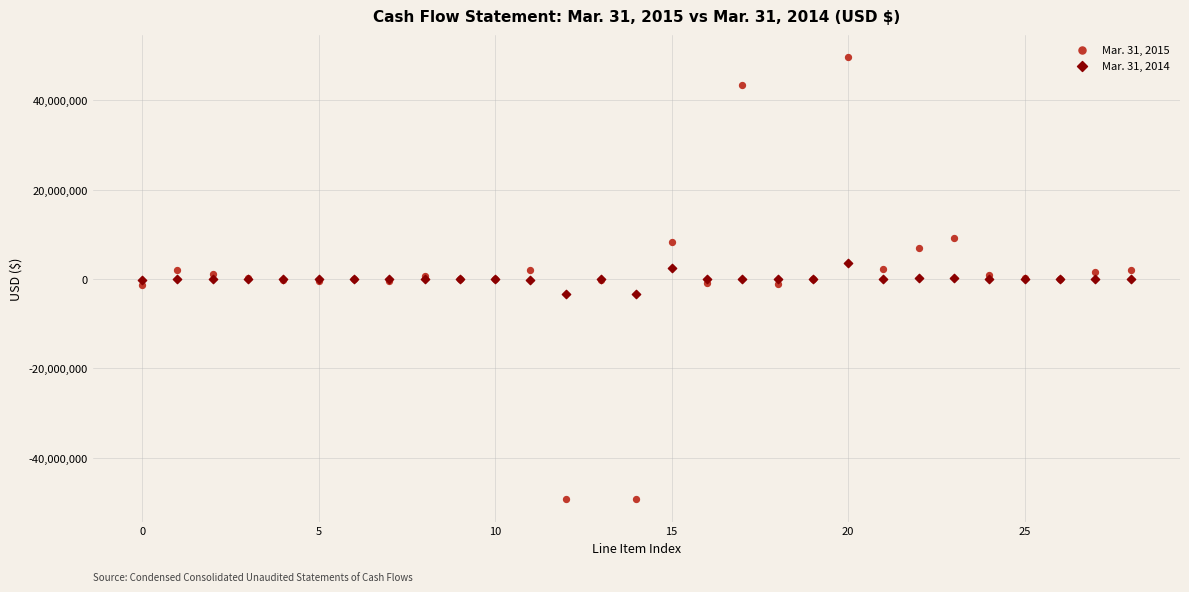

Which series contains the highest Y value?

Mar. 31, 2015